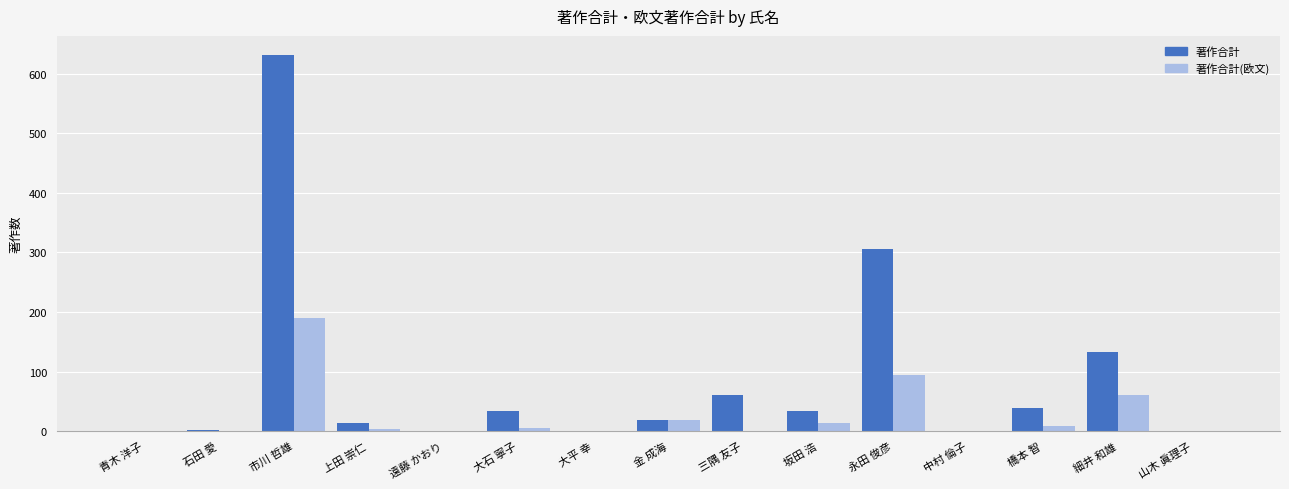

At which label does 著作合計(欧文) reach its peak?

市川 哲雄